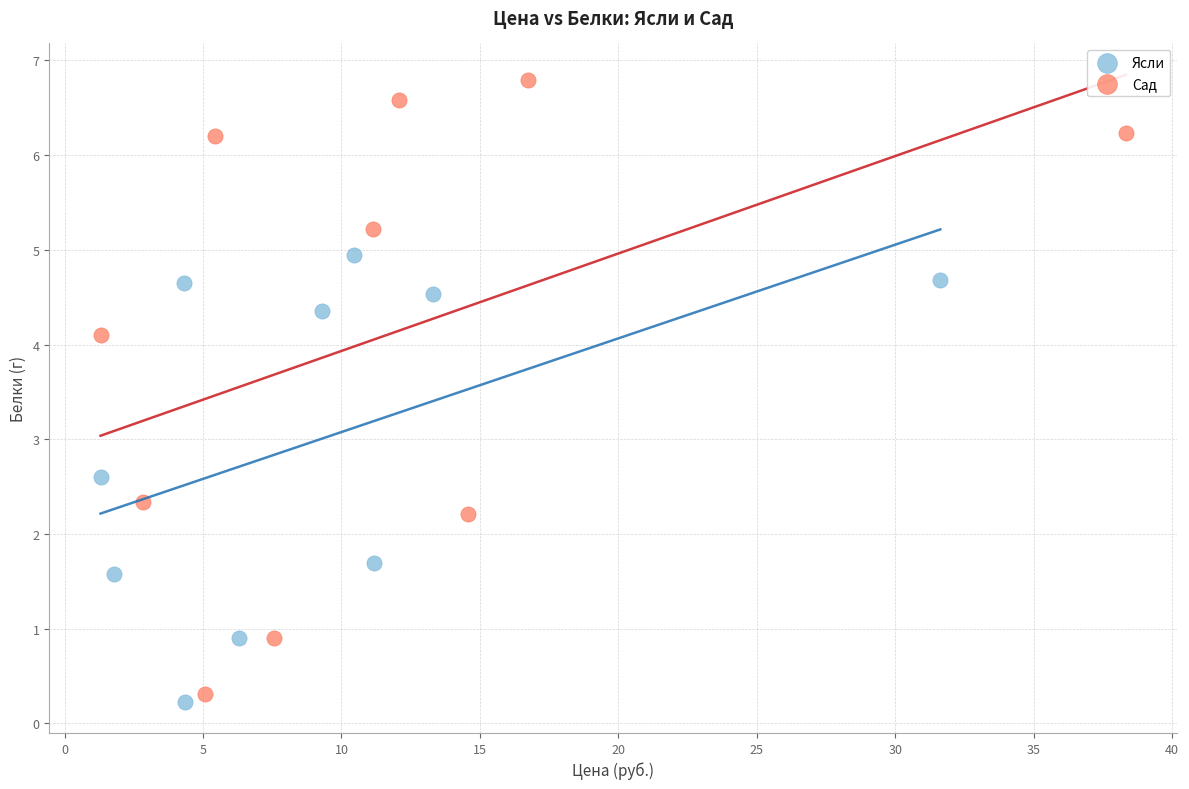

Which series has the widest spread of Y values?

Сад